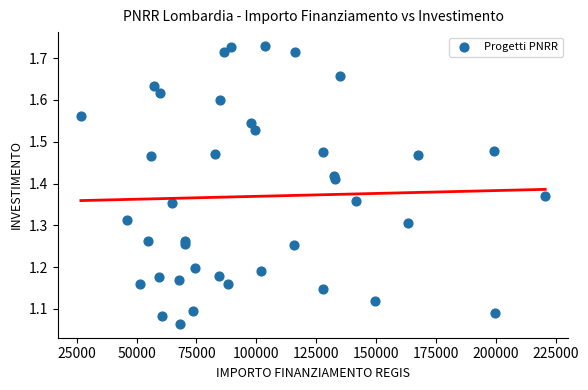

What is the range of X values (max minus min)?

193933.1